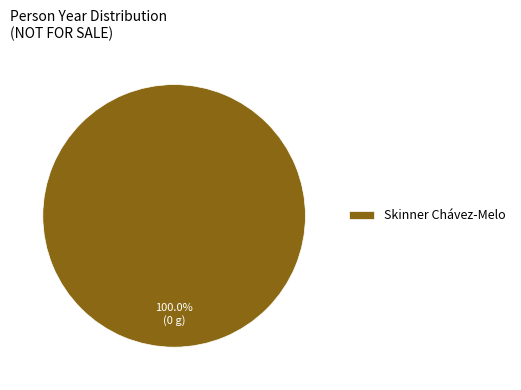

Rank the categories by value from highest to lowest.

Skinner Chávez-Melo